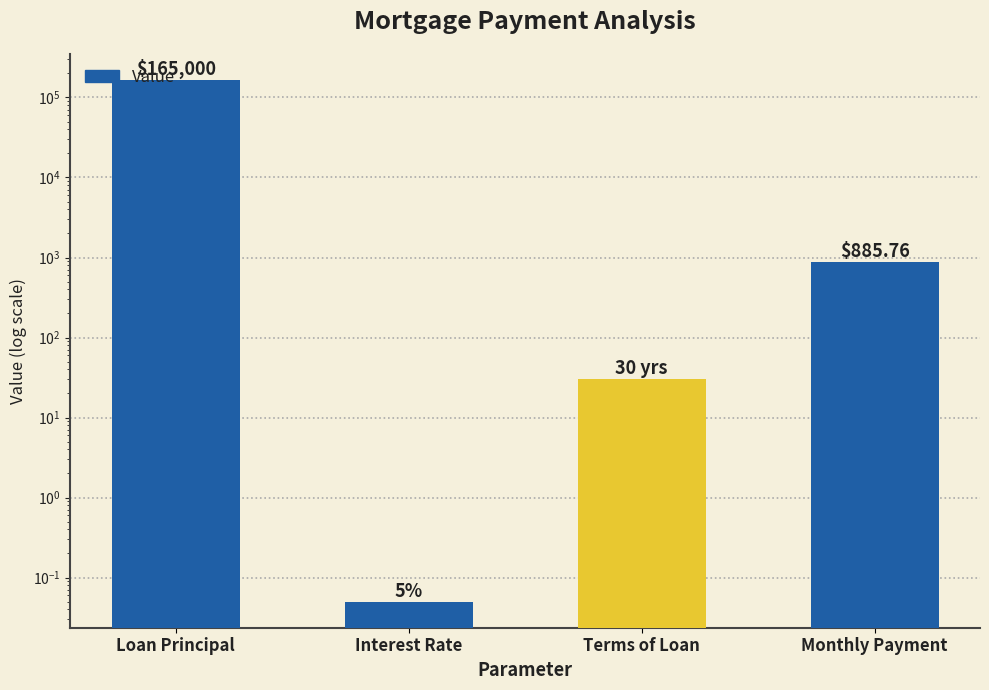

True or false: the data shows 0.1 at Interest Rate.

True